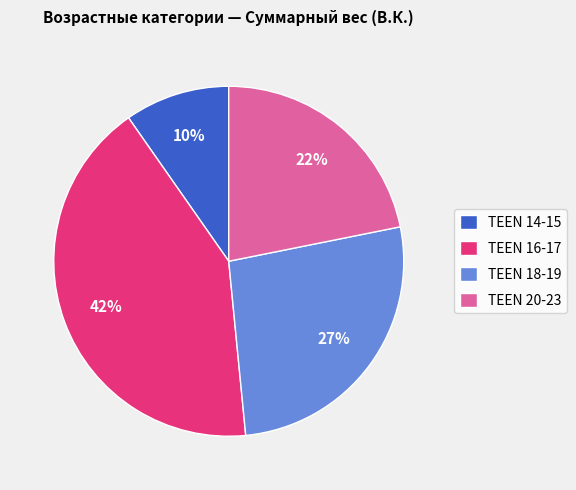

What percentage is the TEEN 16-17 slice, to the nearest percent?

42%